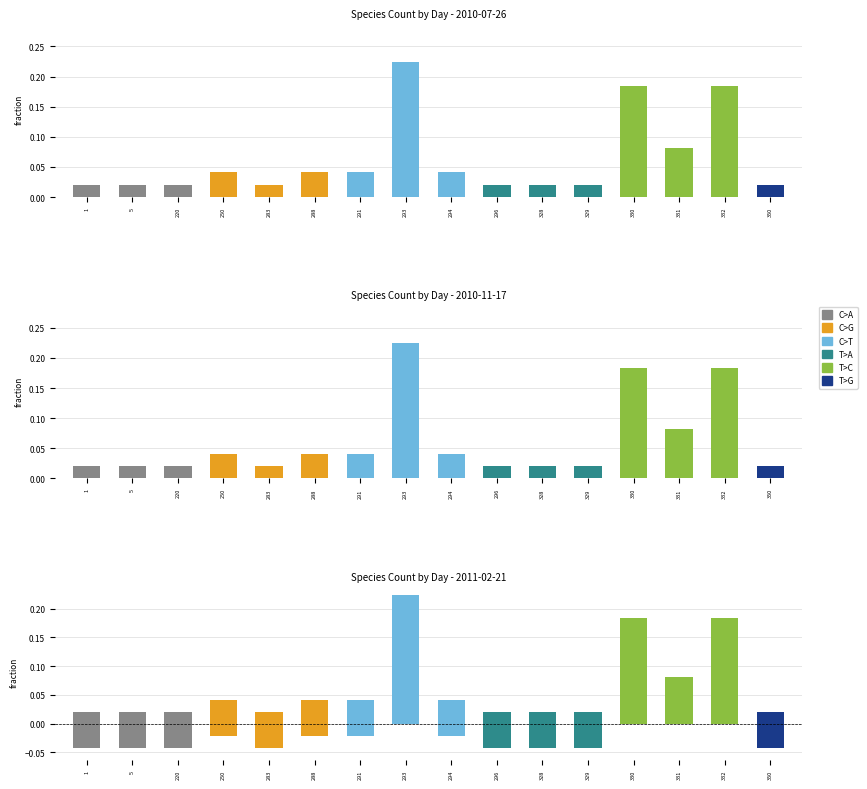

Between 331 and 291, which is larger?

331